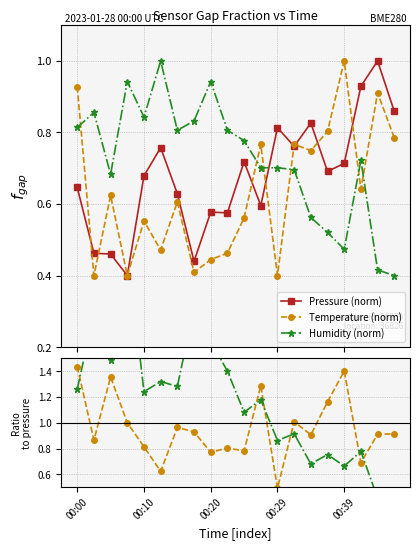

What is the difference between the maximum and minimum values in the Pressure (norm) series?

0.6